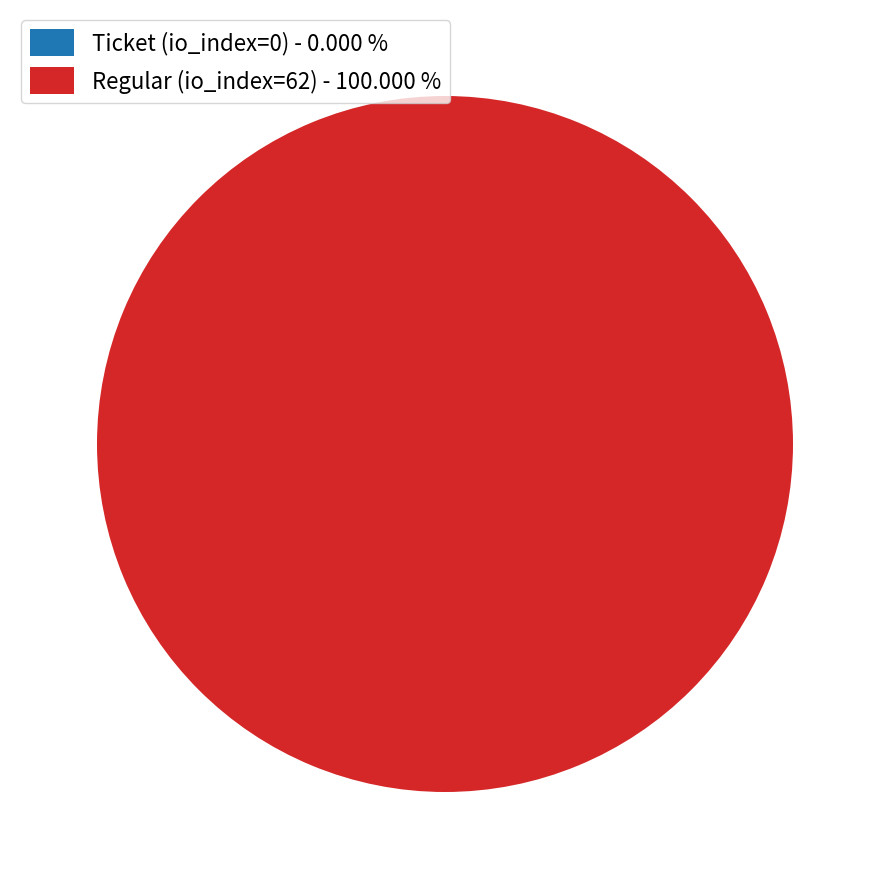

How many segments does this pie chart have?

2